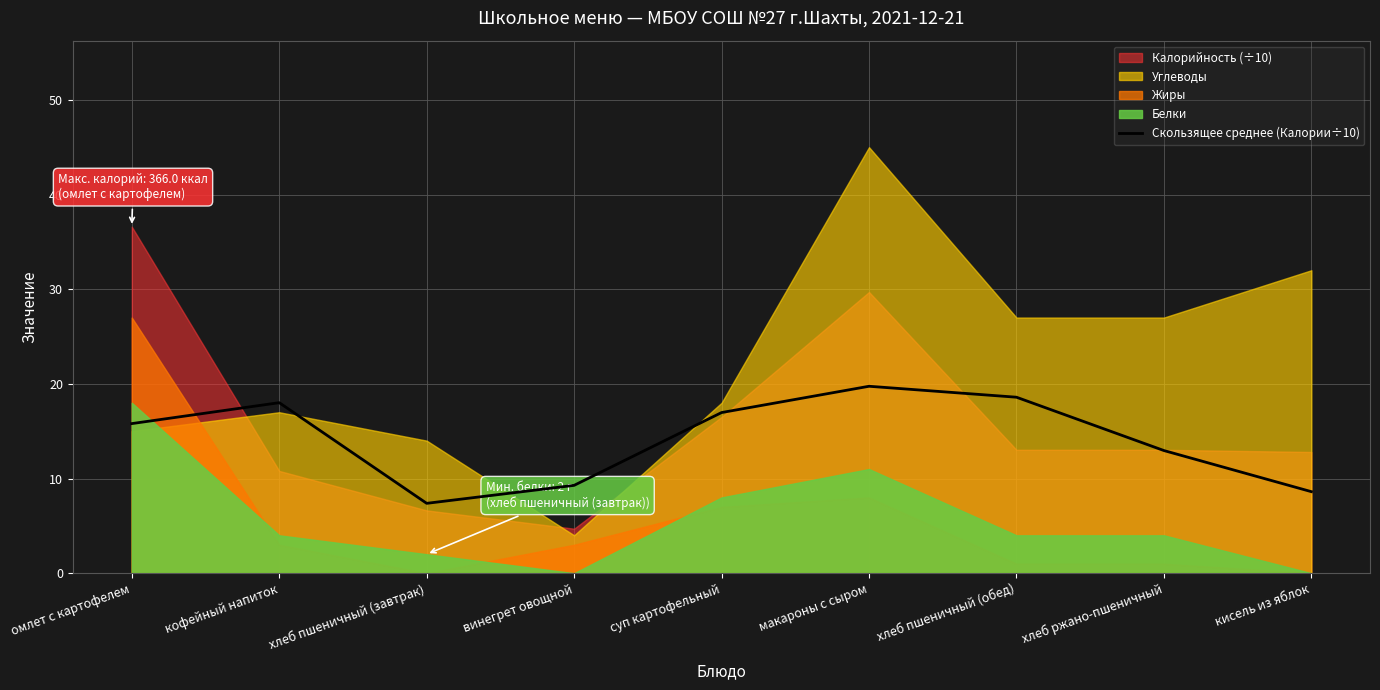

At which label does Скользящее среднее (Калории÷10) reach its peak?

макароны с сыром